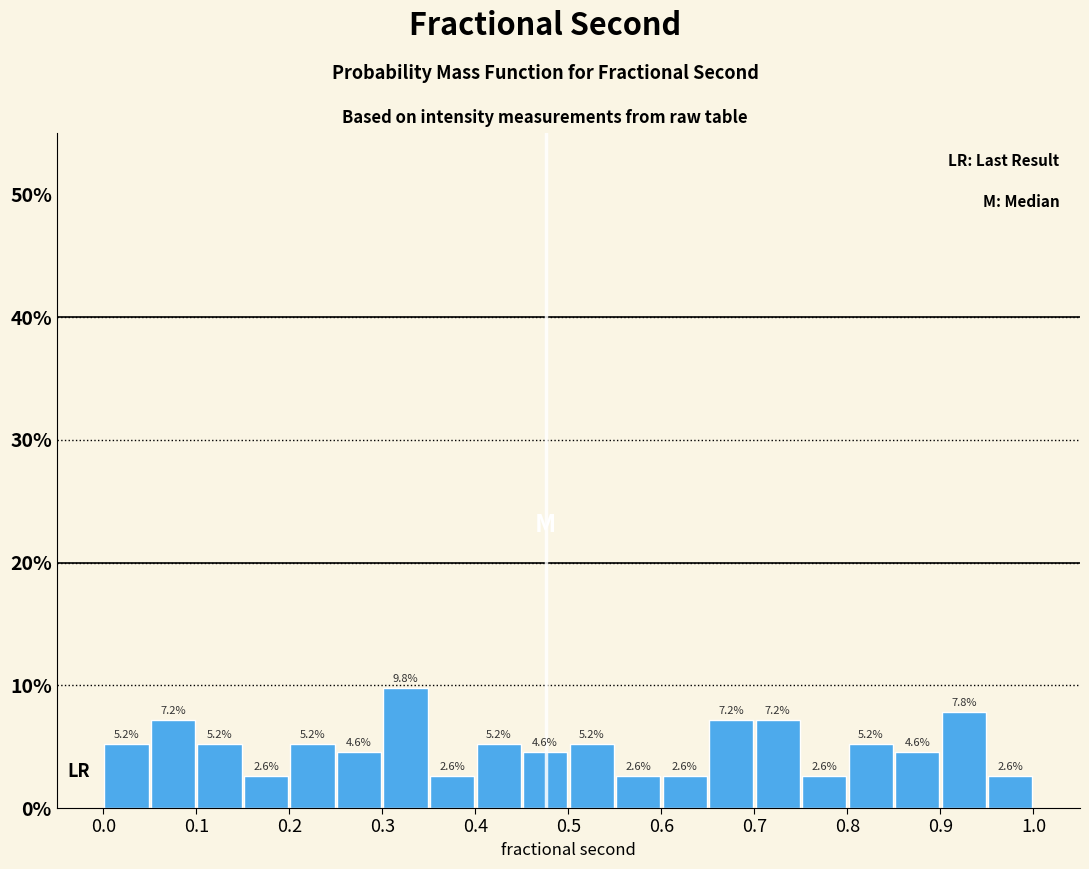

Reading left to right, list every bar in this chart as the range it spans on the x-axis followed by its height.

0.00 to 0.05: 5.2
0.05 to 0.10: 7.2
0.10 to 0.15: 5.2
0.15 to 0.20: 2.6
0.20 to 0.25: 5.2
0.25 to 0.30: 4.6
0.30 to 0.35: 9.8
0.35 to 0.40: 2.6
0.40 to 0.45: 5.2
0.45 to 0.50: 4.6
0.50 to 0.55: 5.2
0.55 to 0.60: 2.6
0.60 to 0.65: 2.6
0.65 to 0.70: 7.2
0.70 to 0.75: 7.2
0.75 to 0.80: 2.6
0.80 to 0.85: 5.2
0.85 to 0.90: 4.6
0.90 to 0.95: 7.8
0.95 to 1.00: 2.6